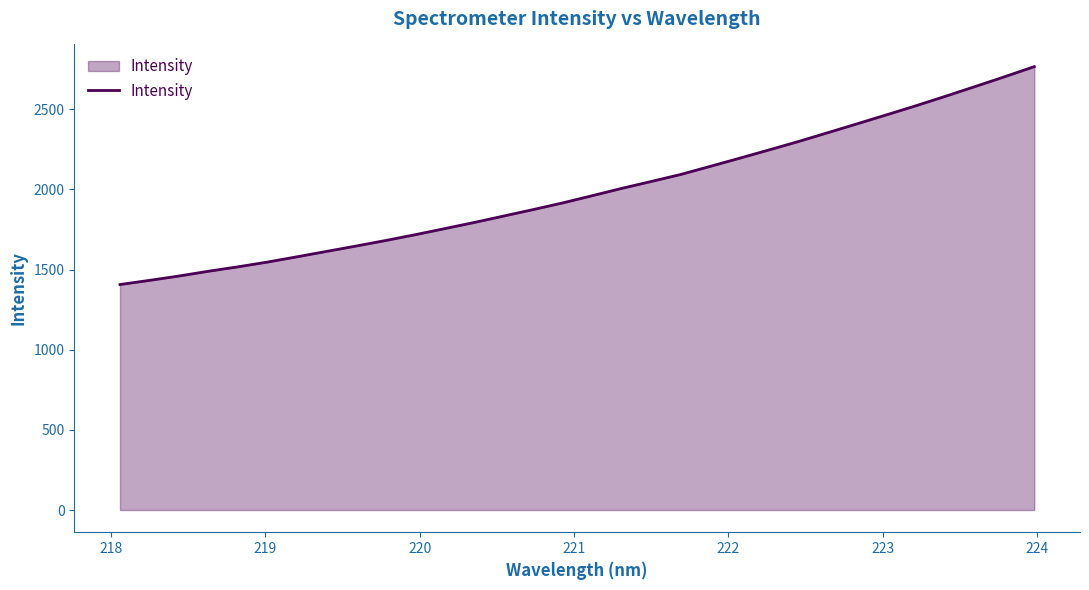

What is the smallest value displayed?

1406.4